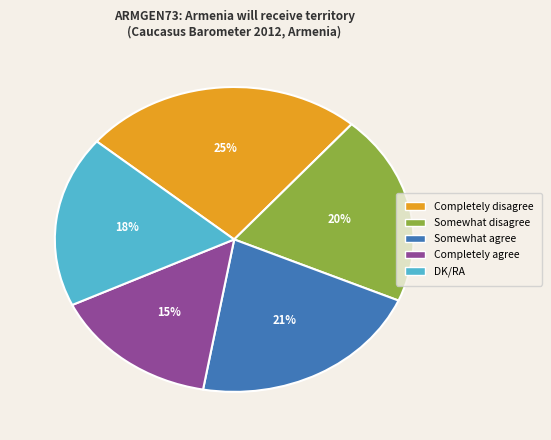

Count the number of slices in the pie.

5